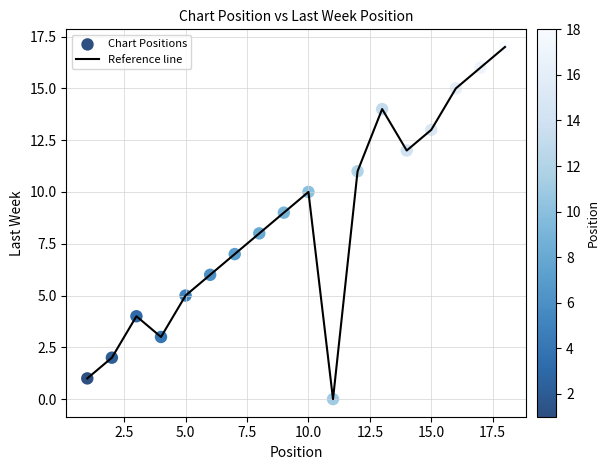

What is the greatest value displayed?

17